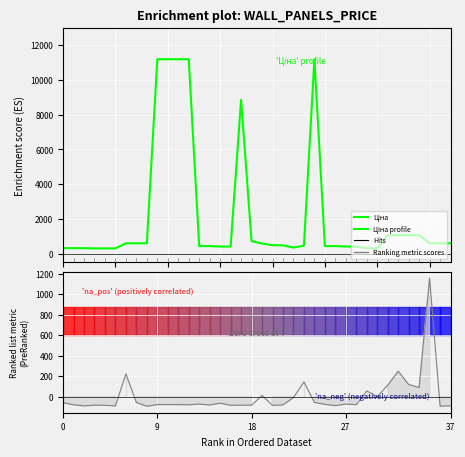

True or false: Залишок (norm) has more than 2 interior local peaks.

True